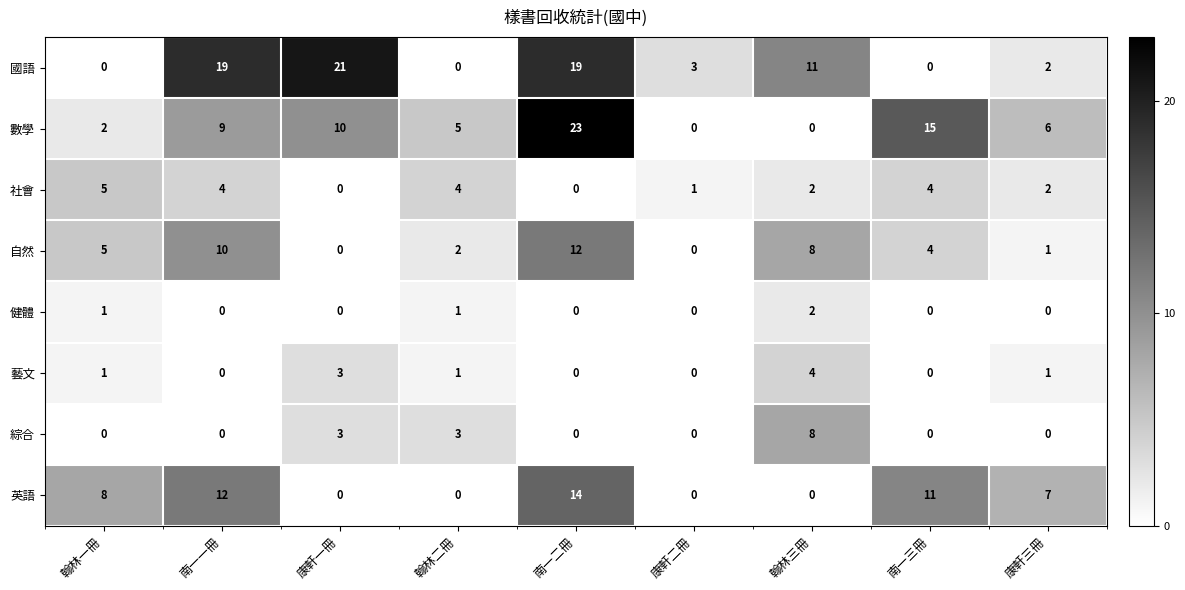

What is the maximum value shown in the chart?

23